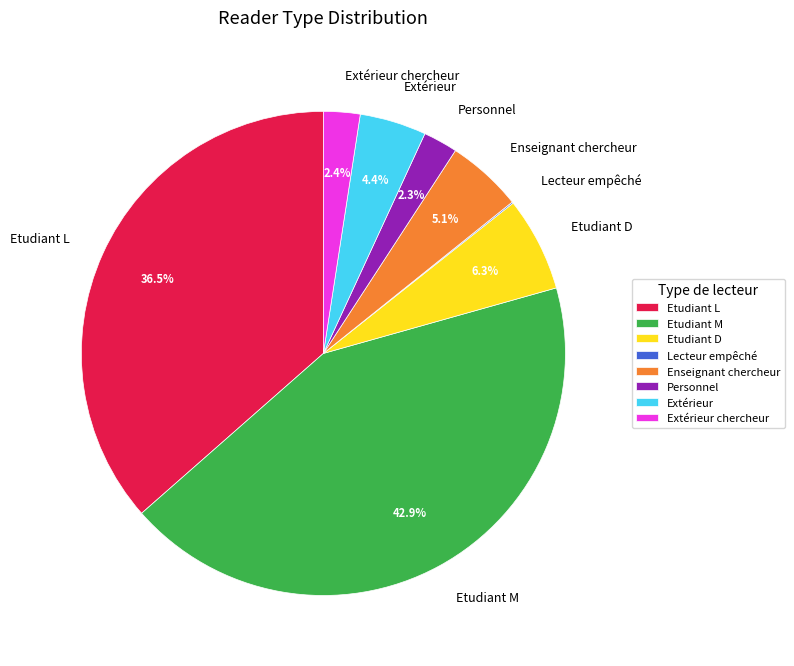

True or false: Extérieur accounts for 4% of the total.

True